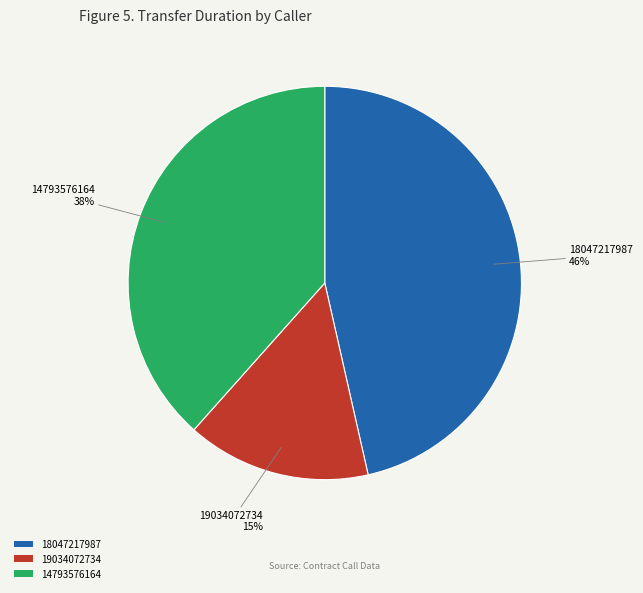

The 18047217987 slice represents 46% of the pie. True or false?

True